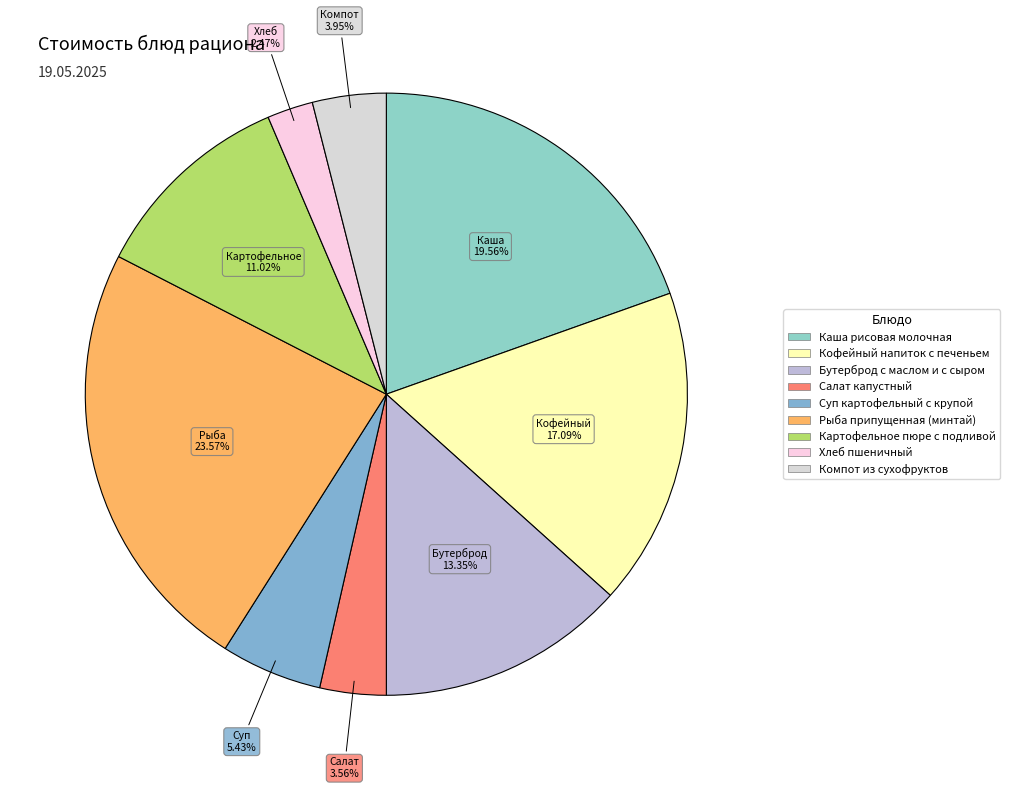

Between Бутерброд с маслом и с сыром and Компот из сухофруктов, which is larger?

Бутерброд с маслом и с сыром